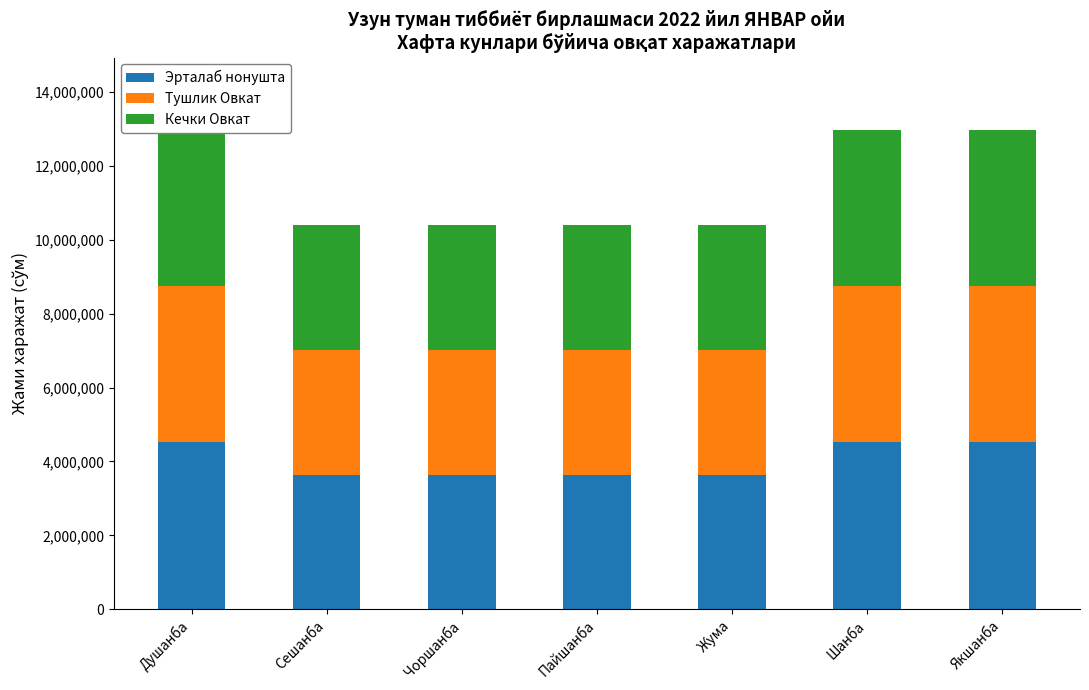

Reading left to right, list all the values displayed in this chart.

Эрталаб нонушта: 4523960	3636080	3636080	3636080	3636080	4523960	4523960
Тушлик Овкат: 4228000	3382400	3382400	3382400	3382400	4228000	4228000
Кечки Овкат: 4228000	3382400	3382400	3382400	3382400	4228000	4228000